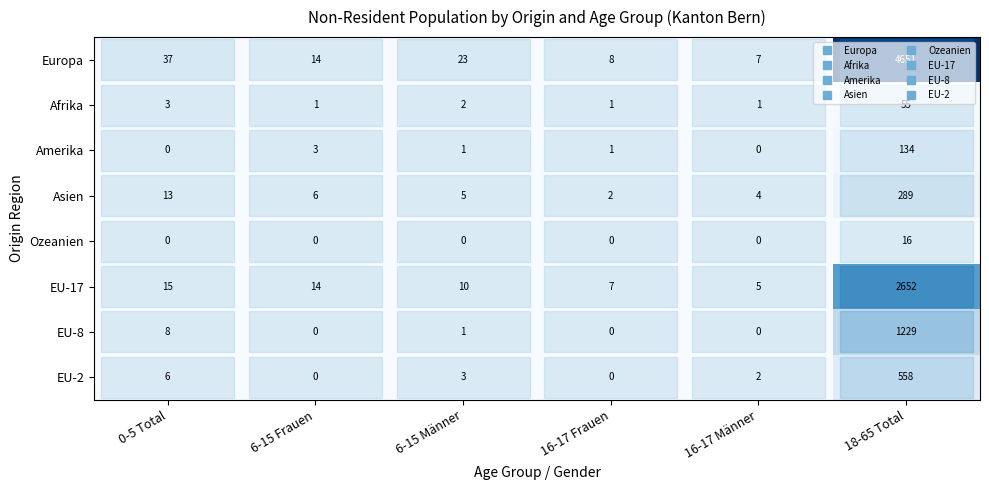

List the series in order of their peak value, highest first.

row_0, row_5, row_6, row_7, row_3, row_2, row_1, row_4